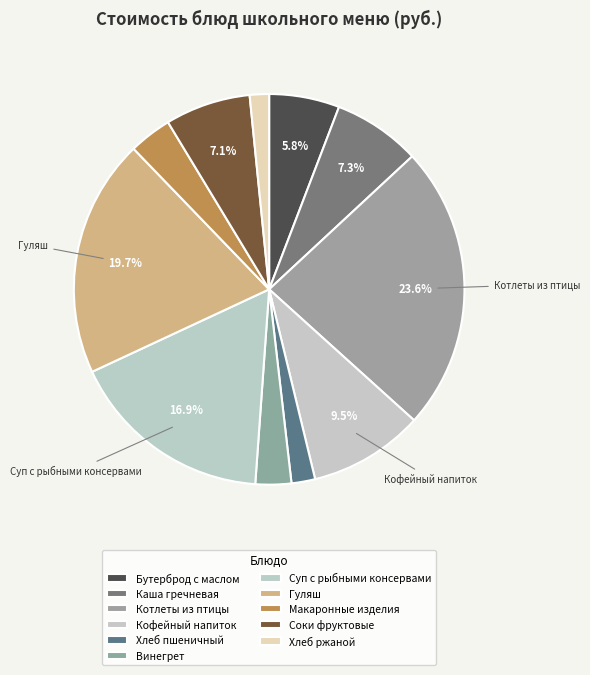

How many slices are in this pie chart?

11